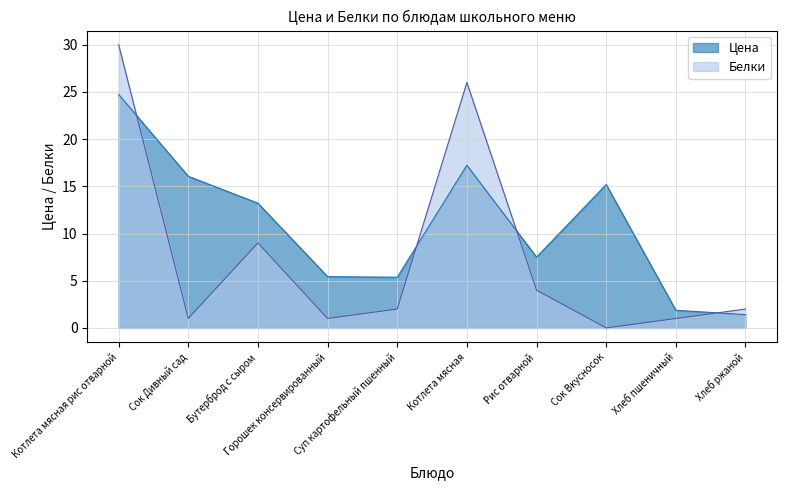

Reading left to right, list all the values displayed in this chart.

Цена: Котлета мясная рис отварной=24.7	Сок Дивный сад=16.1	Бутерброд с сыром=13.2	Горошек консервированный=5.4	Суп картофельный пшенный=5.4	Котлета мясная=17.2	Рис отварной=7.5	Сок Вкусносок=15.2	Хлеб пшеничный=1.9	Хлеб ржаной=1.4
Белки: Котлета мясная рис отварной=30.0	Сок Дивный сад=1.0	Бутерброд с сыром=9.0	Горошек консервированный=1.0	Суп картофельный пшенный=2.0	Котлета мясная=26.0	Рис отварной=4.0	Сок Вкусносок=0.0	Хлеб пшеничный=1.0	Хлеб ржаной=2.0